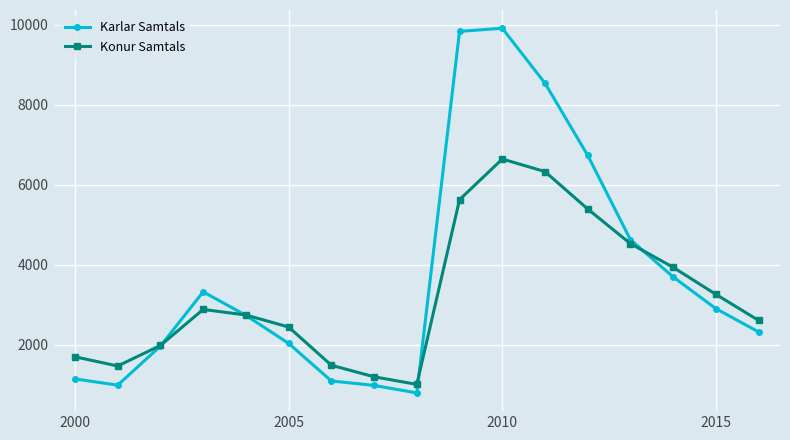

Which series has the largest total across all categories?

Karlar Samtals